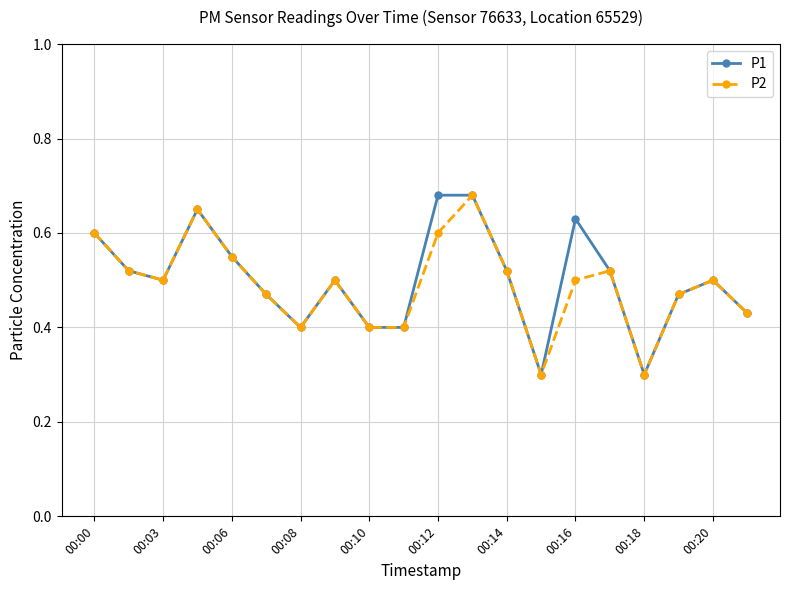

What is the minimum value shown in the chart?

0.3